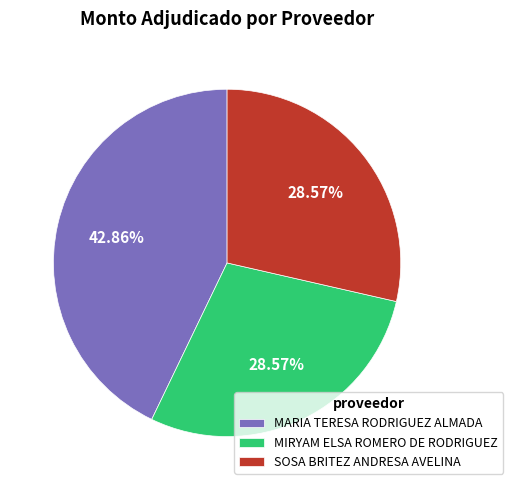

Which slice is the largest?

MARIA TERESA RODRIGUEZ ALMADA